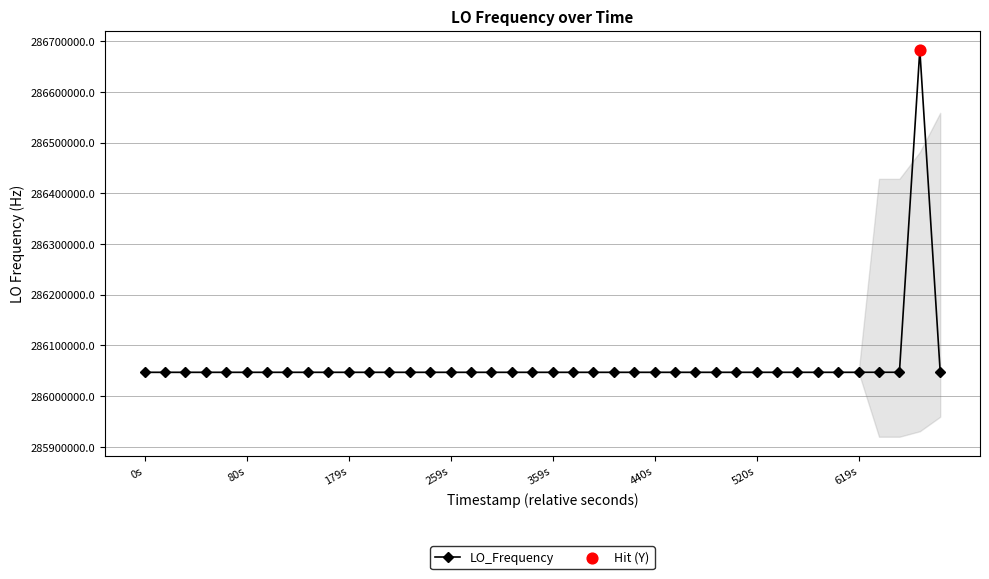

What is the maximum value shown in the chart?

286682707.1